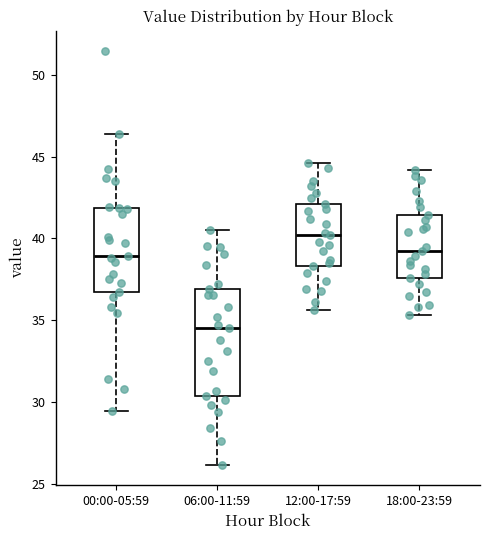

Where does the lower whisker of the box for 06:00-11:59 end on the y-axis? The values are not printed on the chart, so give them approximately, as read against the axis.

26.0